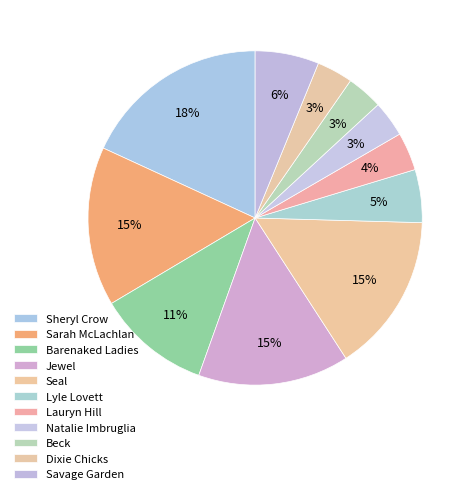

Count the number of slices in the pie.

11